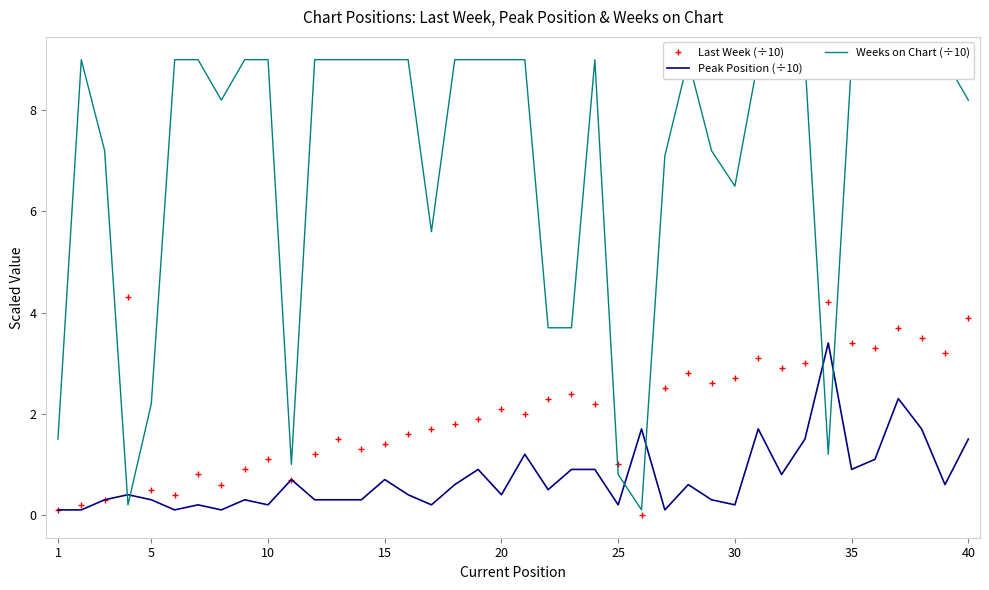

What is the sum of all Weeks on Chart (÷10) values?

280.4